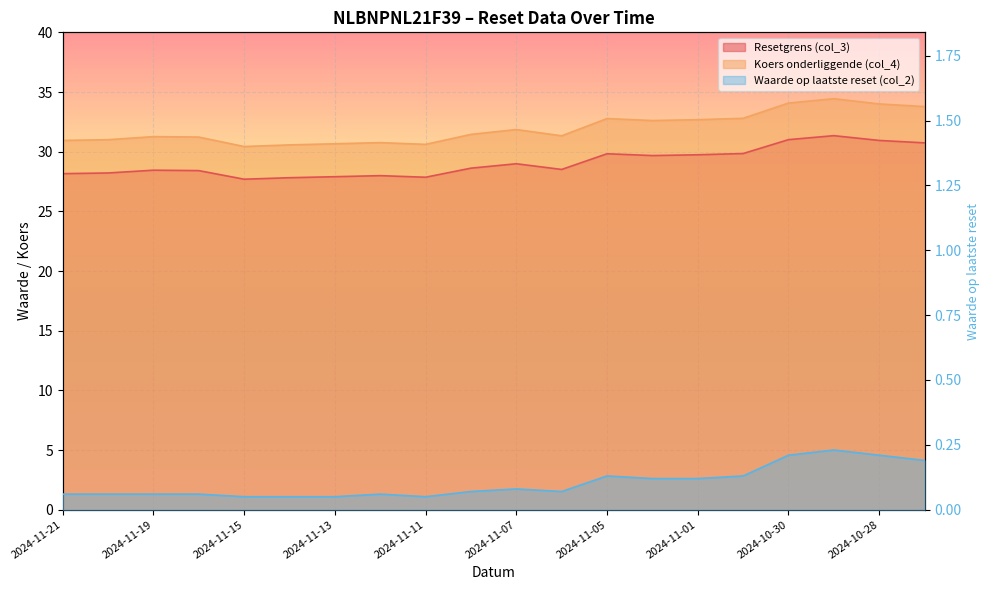

What is the maximum value for Resetgrens (col_3)?

31.3